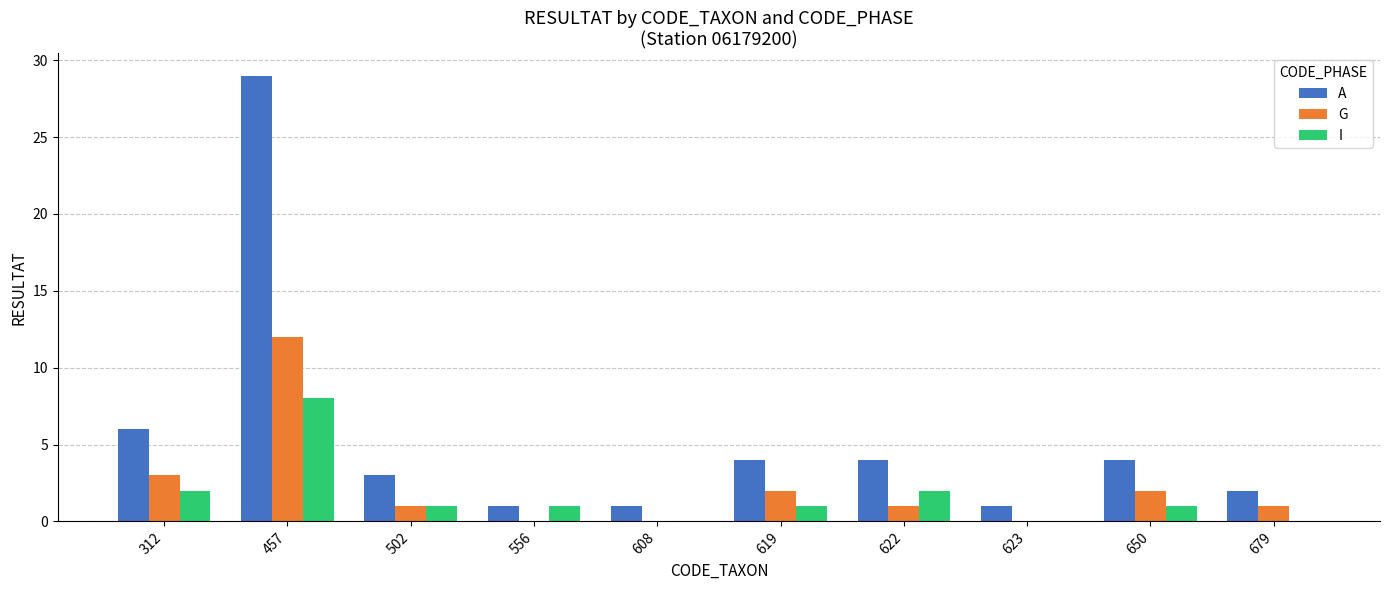

Where is A nearest to the value 15?

312